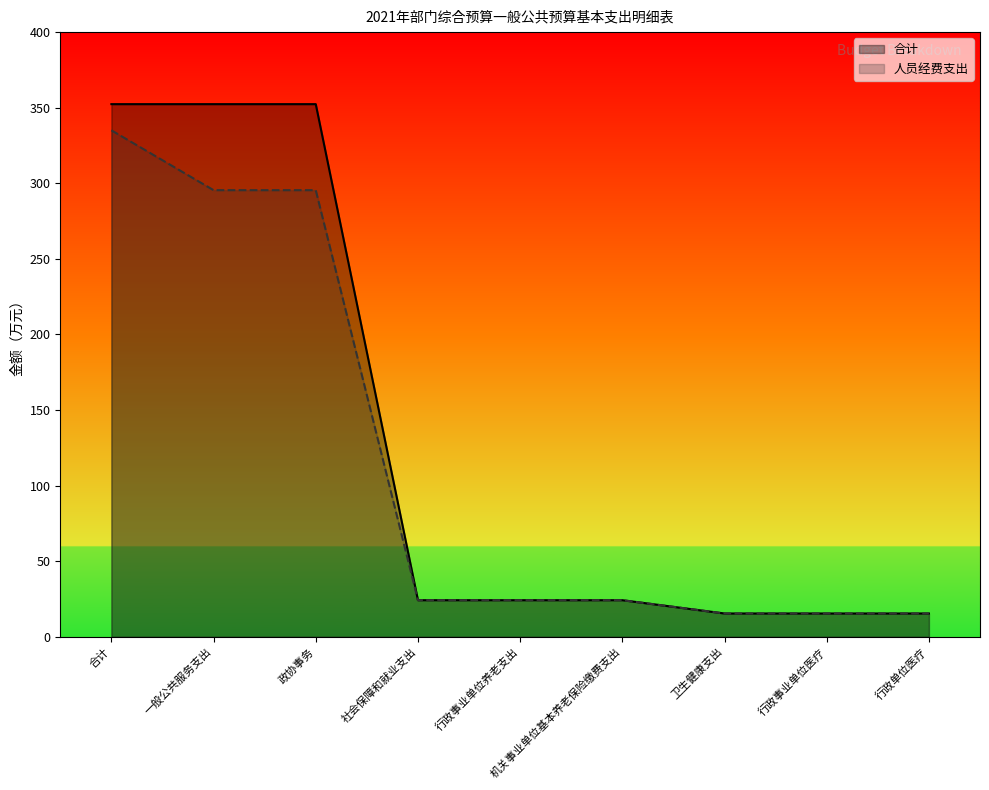

Reading left to right, list all the values displayed in this chart.

合计: 352.4	352.4	352.4	24.2	24.2	24.2	15.4	15.4	15.4
人员经费支出: 335.0	295.4	295.4	24.2	24.2	24.2	15.4	15.4	15.4